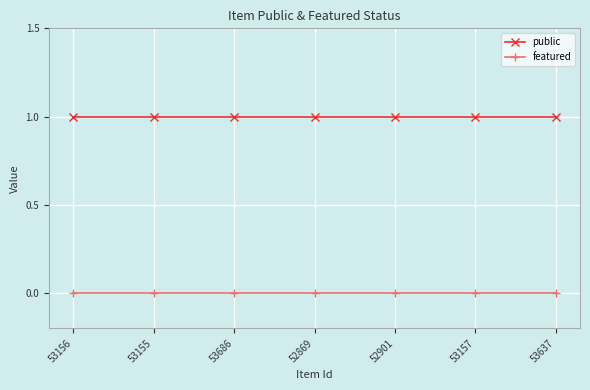

Rank the series by their average value, from lowest to highest.

featured, public